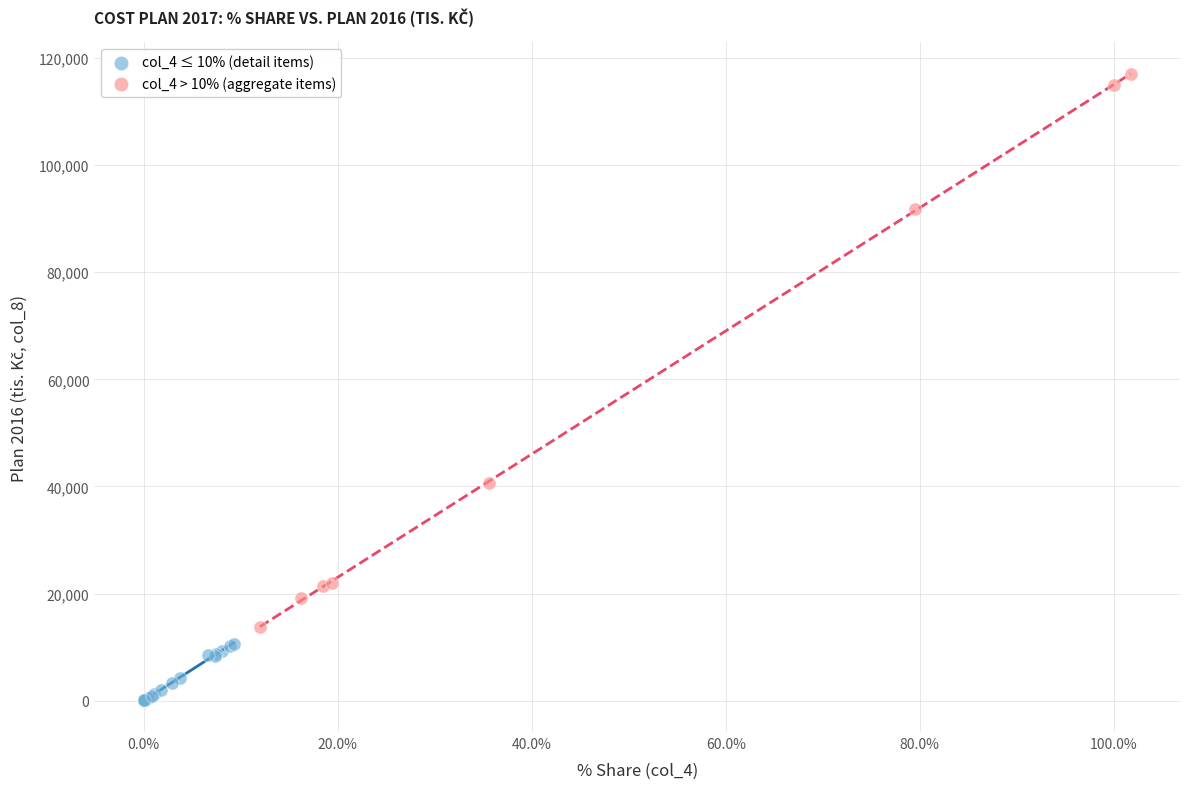

Which series has the widest spread of Y values?

col_4 > 10% (aggregate items)